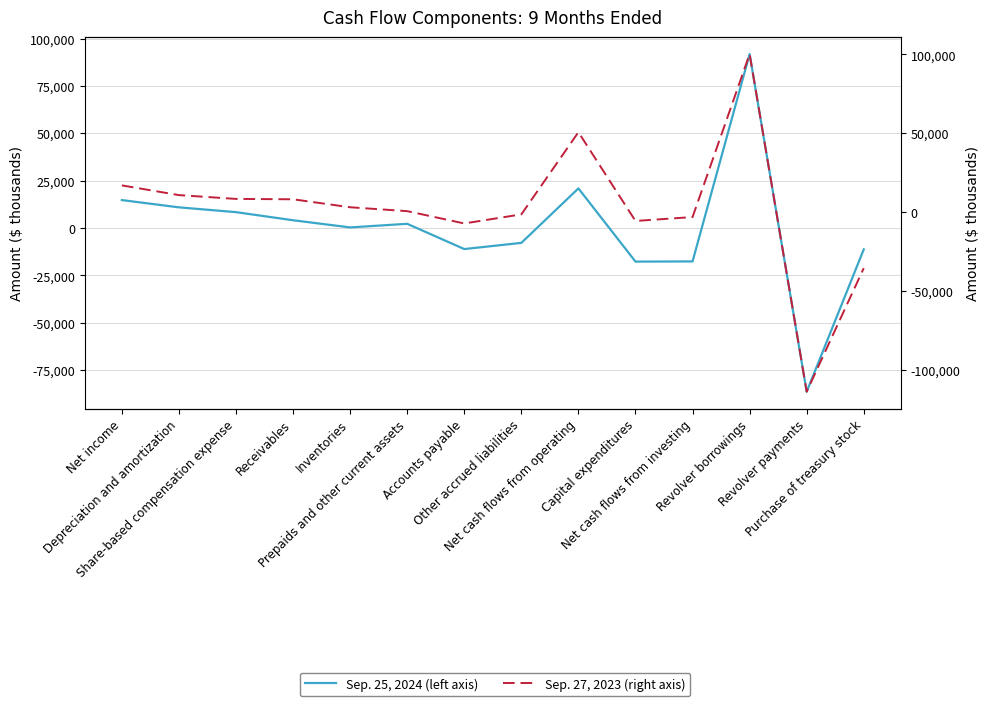

What is the difference between the Sep. 27, 2023 (right axis) values at Inventories and Net cash flows from operating?

47584